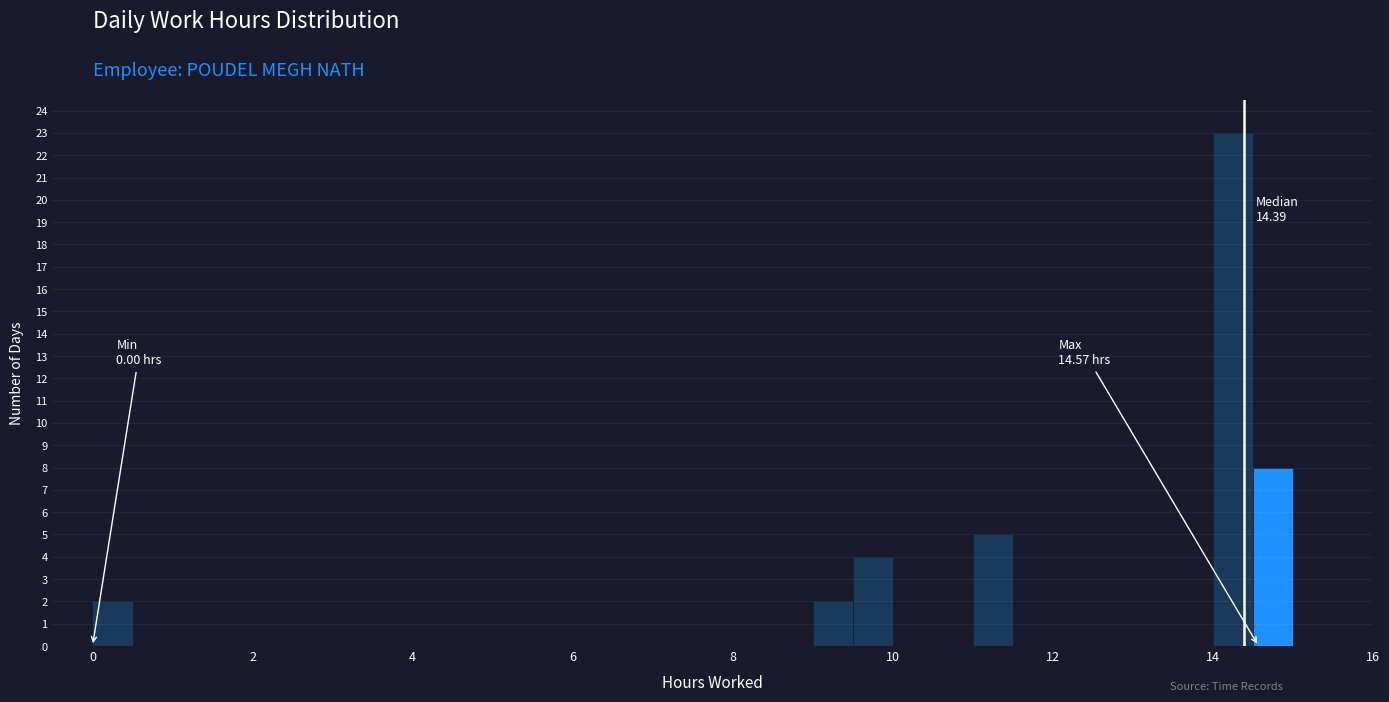

Read against the x-axis, roughly where is the centre of the tallest bar?

14.2